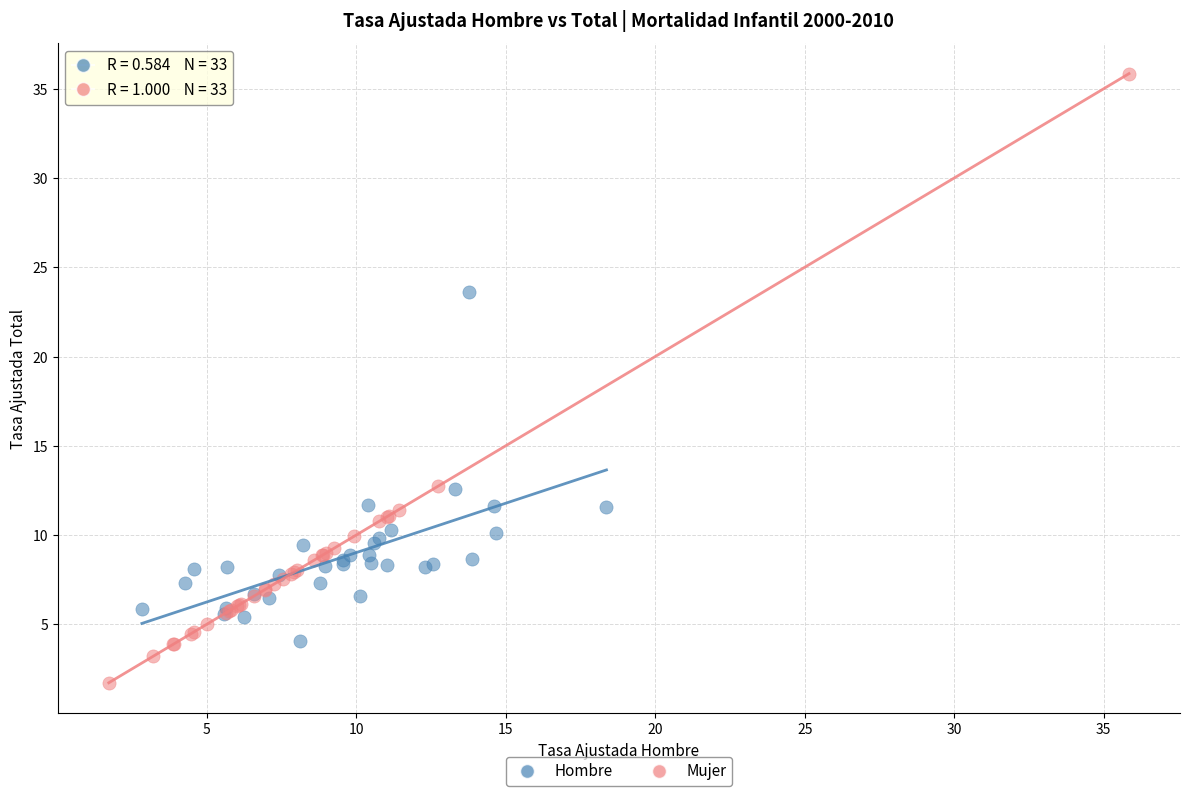

Which series contains the lowest Y value?

Mujer